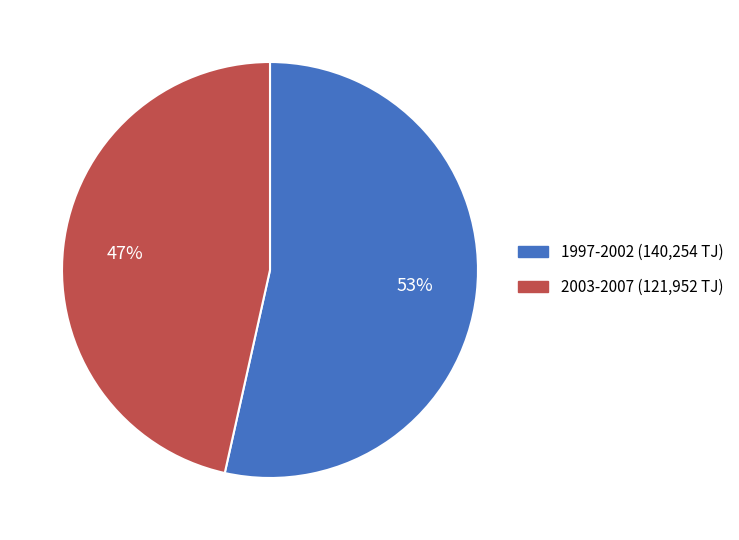

Is there any slice that represents more than half of the pie?

Yes